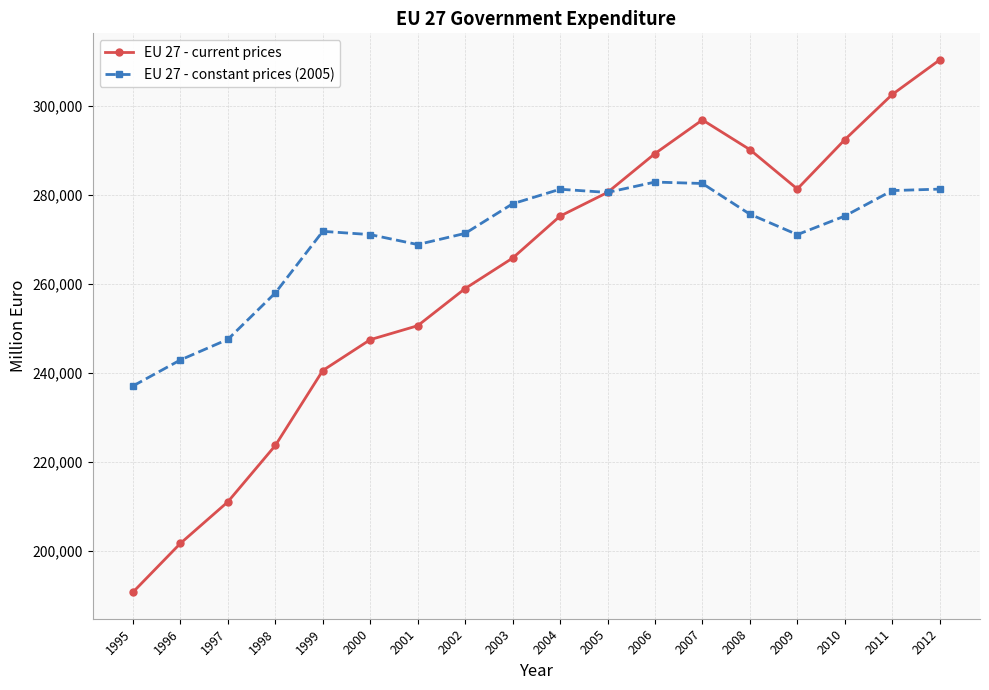

At which label is EU 27 - current prices closest to 250545?

2001